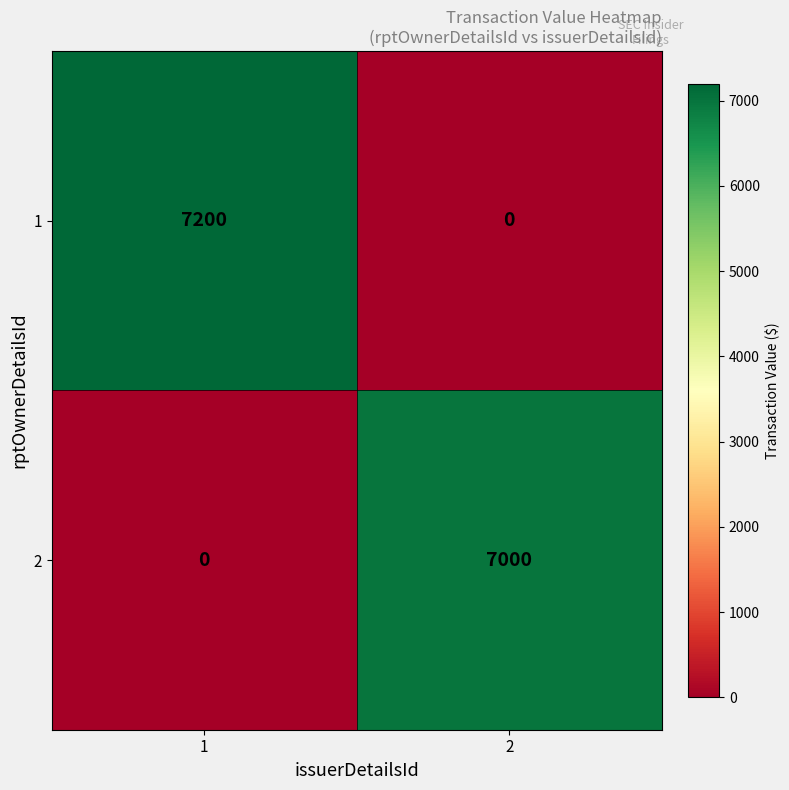

Rank the series by their maximum value, from lowest to highest.

2, 1